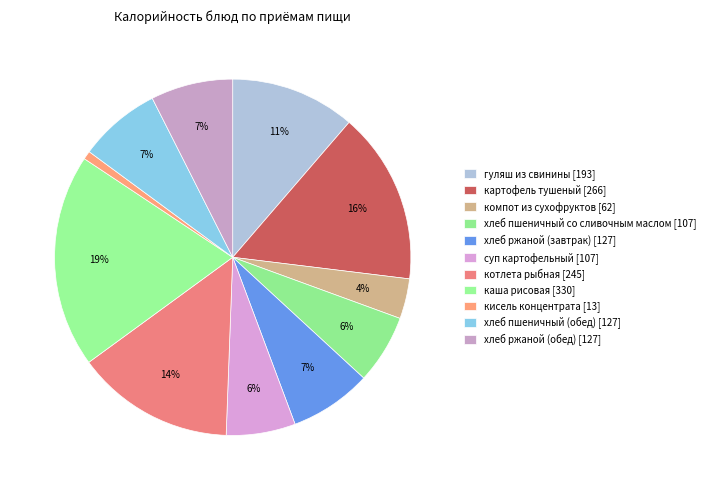

Which slice is the largest?

каша рисовая